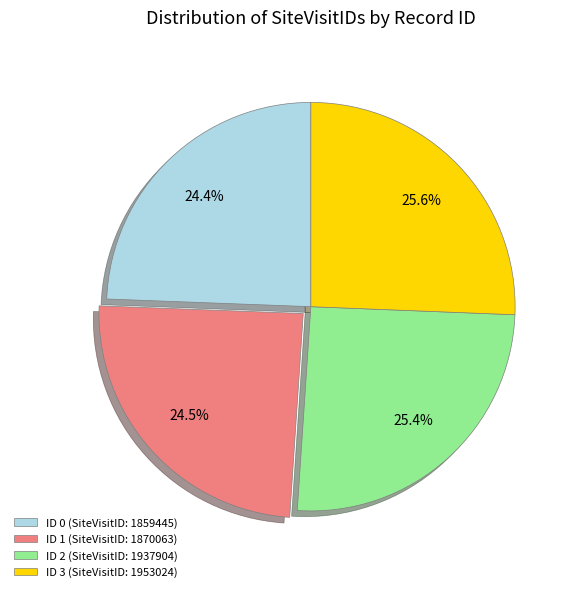

What is the ratio of the value at ID 2 (SiteVisitID: 1937904) to the value at ID 0 (SiteVisitID: 1859445)?

1.0